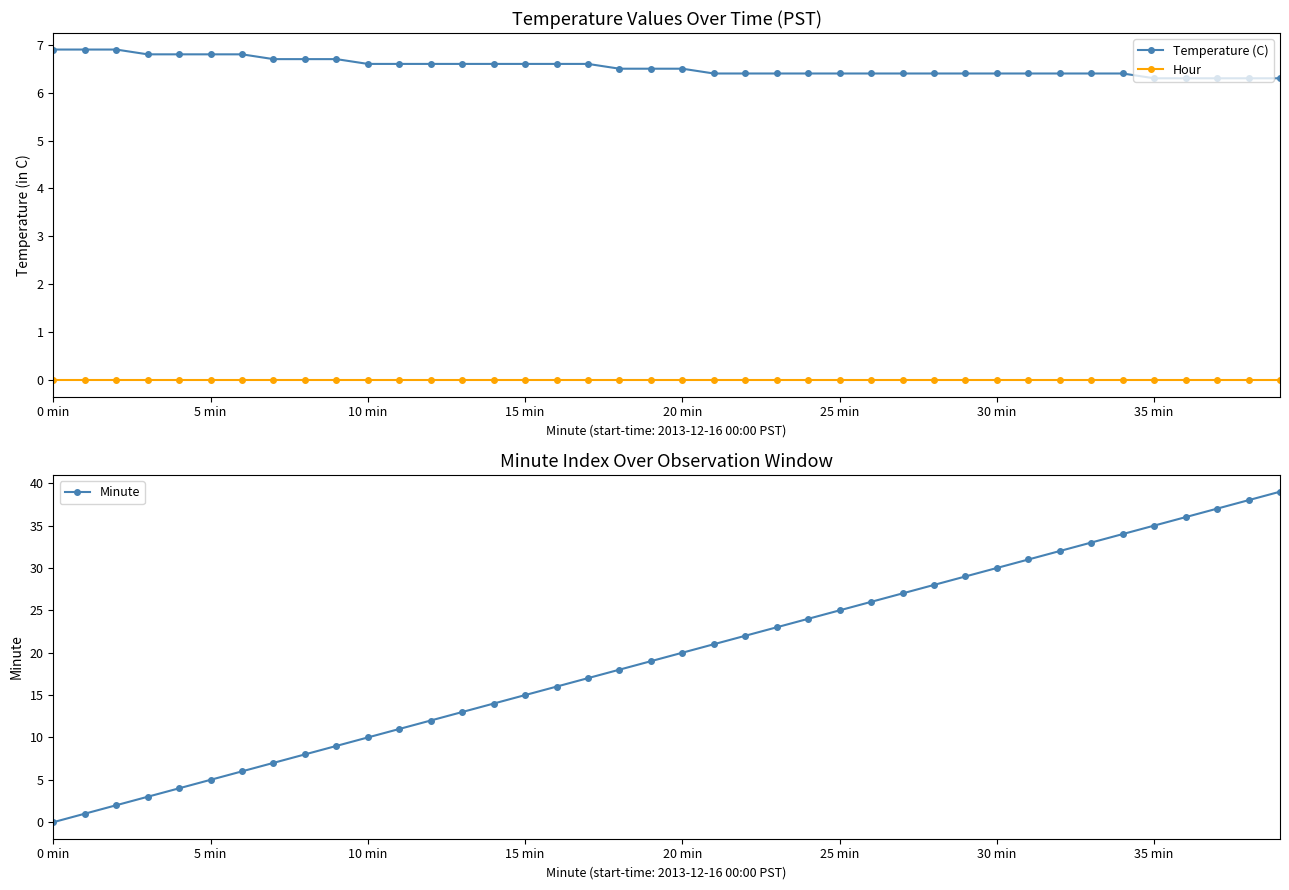

At which label does Hour reach its minimum?

0 min